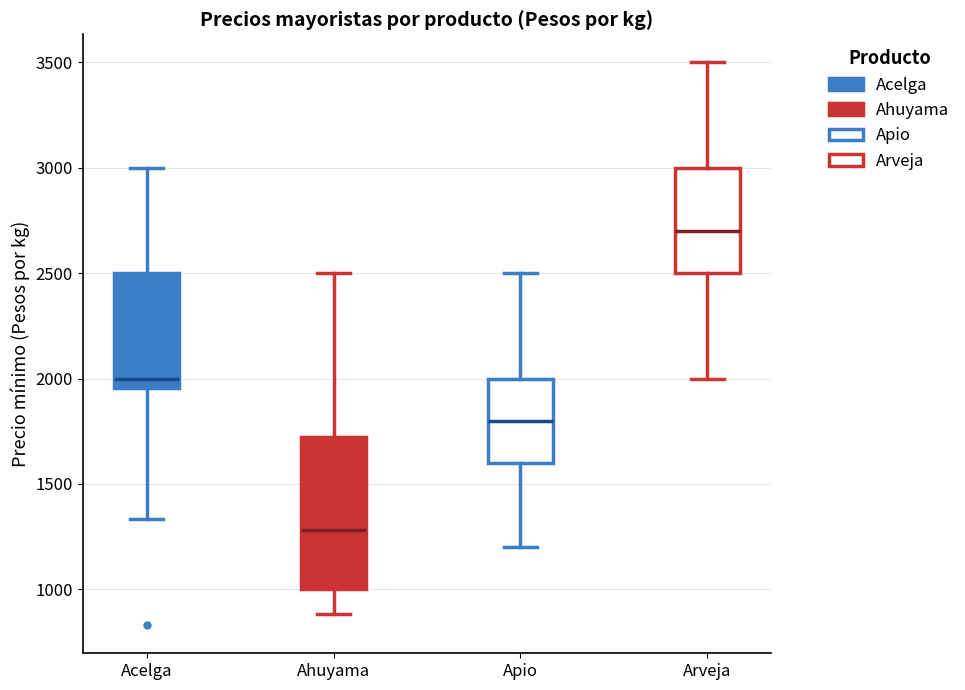

Which box is the tallest, from its lower edge to its upper edge?

Ahuyama